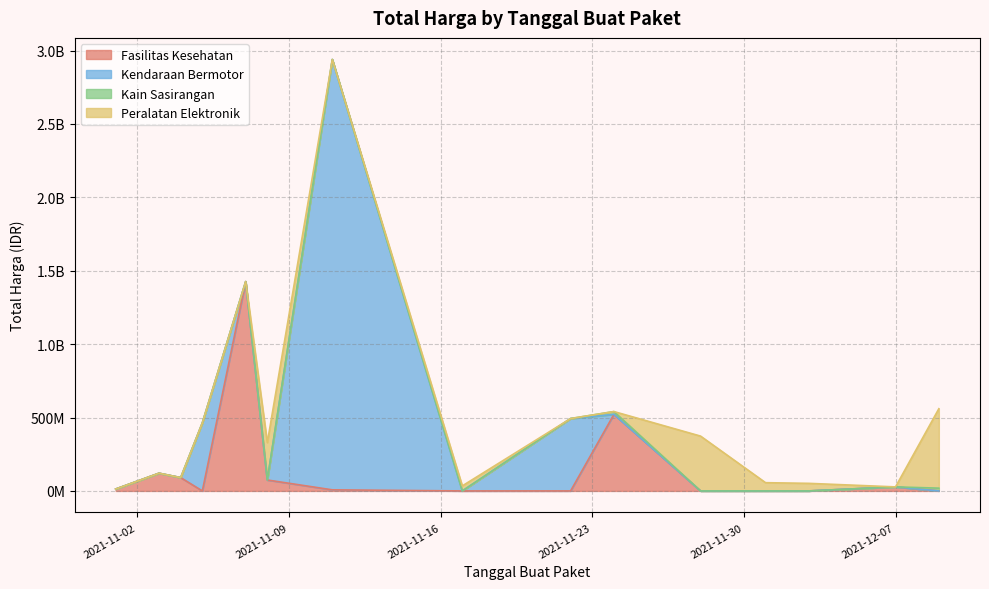

Is it true that Kendaraan Bermotor equals 0 at 17?

True